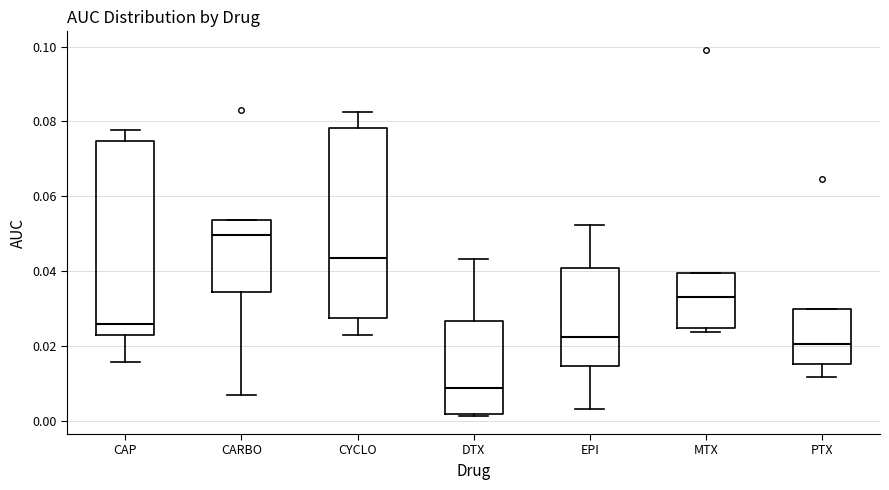

Which box has the lowest median line?

DTX